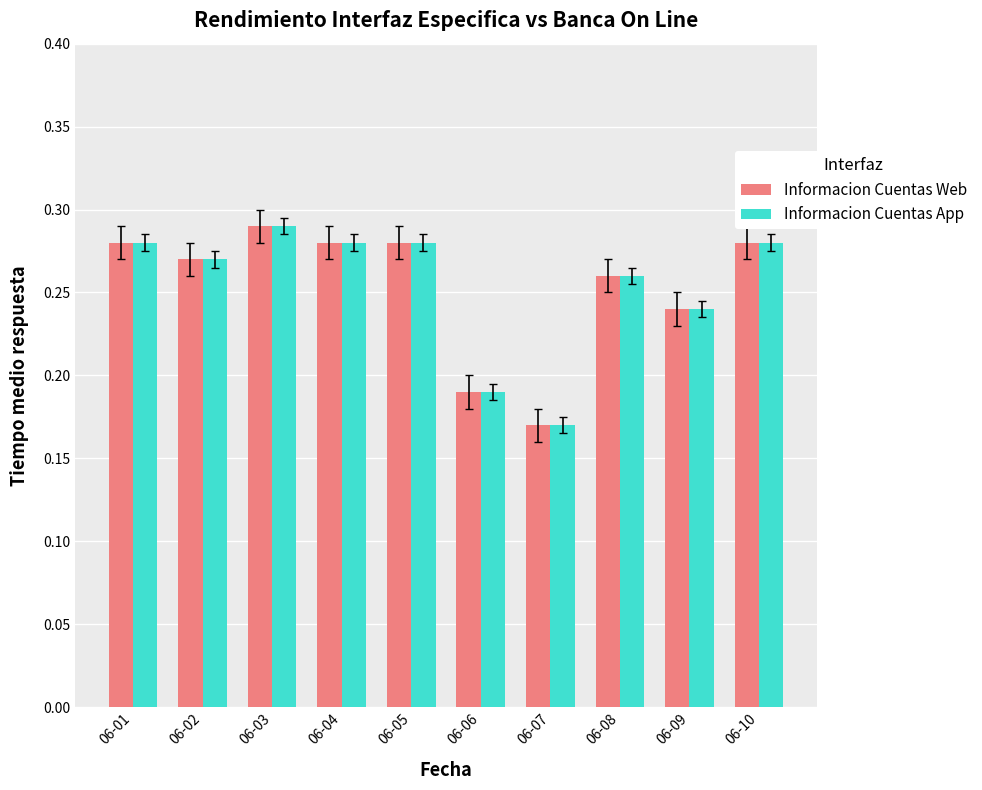

At which category does the chart reach its peak across all series?

06-03